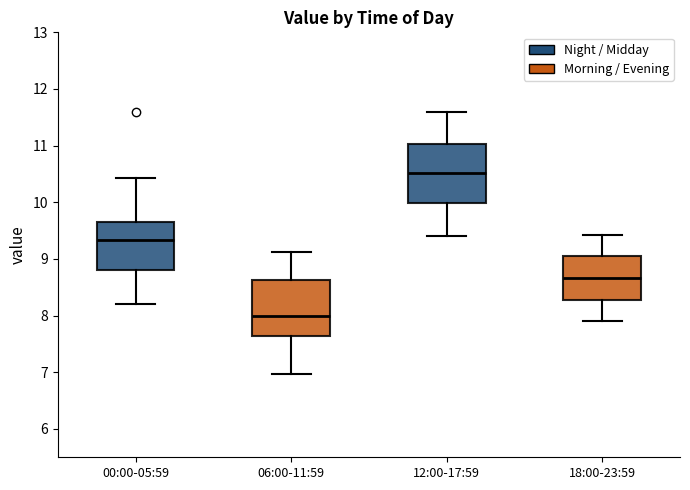

Reading left to right, transcribe this box plot: for each box, give where its median line is, the range the box spans, and where its two whiskers end, as read against the y-axis. The values are not printed on the chart, so give them approximately, as read against the axis.

00:00-05:59: median 9.3, box 8.8 to 9.6, whiskers 8.2 to 10.4
06:00-11:59: median 8.0, box 7.6 to 8.6, whiskers 7.0 to 9.1
12:00-17:59: median 10.5, box 10.0 to 11.0, whiskers 9.4 to 11.6
18:00-23:59: median 8.7, box 8.3 to 9.0, whiskers 7.9 to 9.4